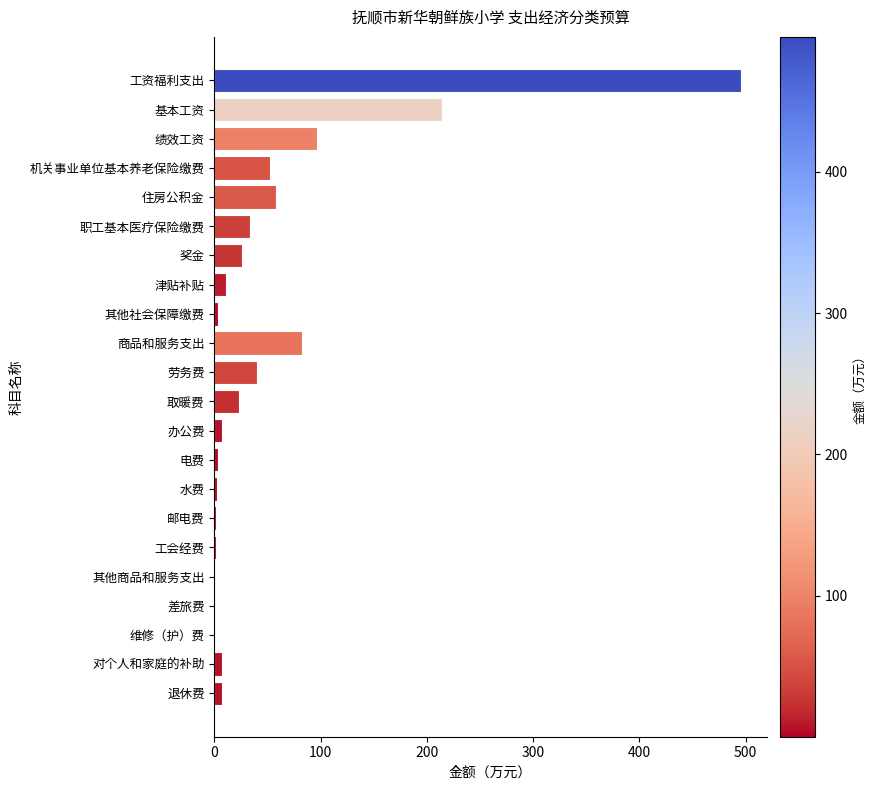

Is it true that the value at 商品和服务支出 is 82.2?

True